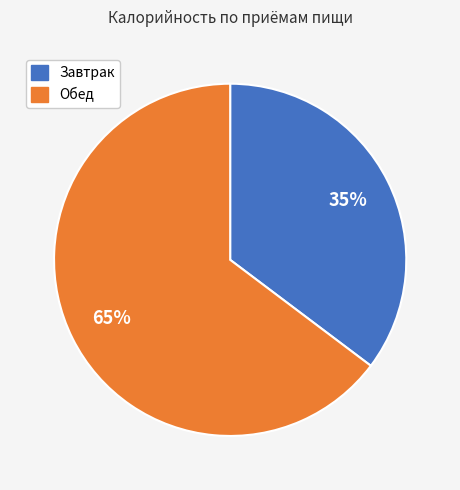

Is there a majority slice in this chart?

Yes